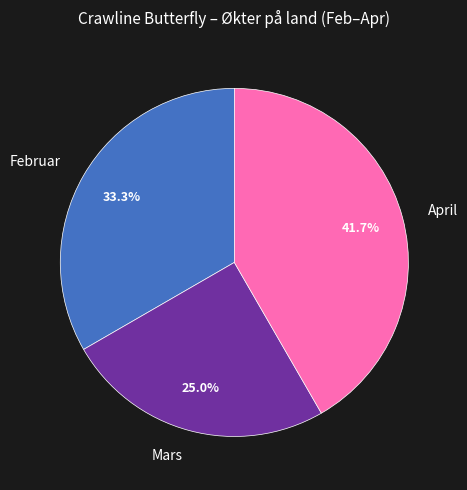

To the nearest percent, what is the average slice percentage?

33%